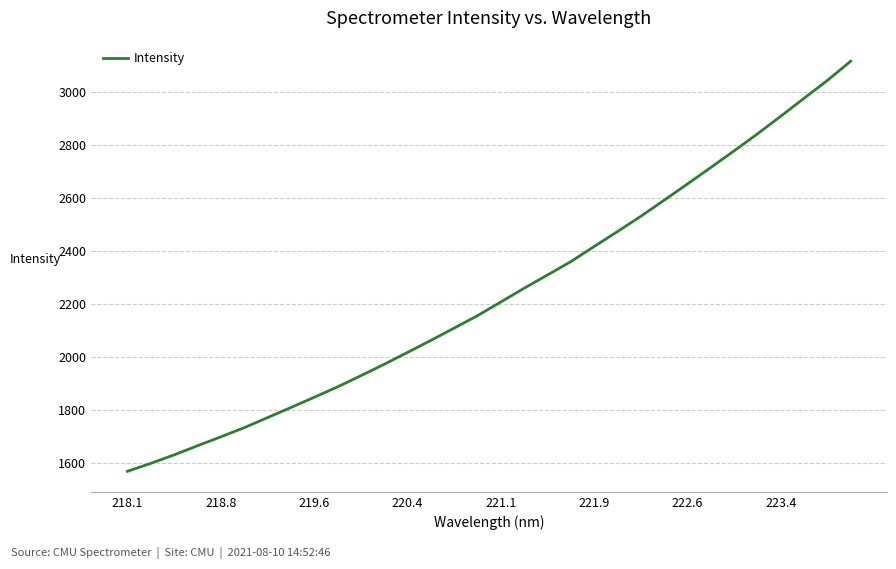

What is the smallest value displayed?

1569.4